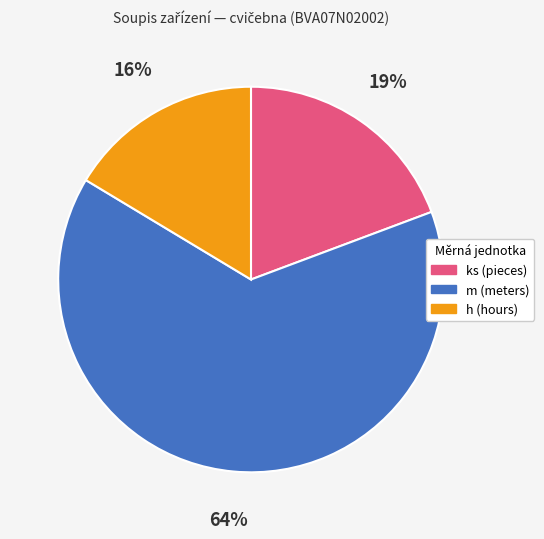

Does any single category account for the majority?

Yes